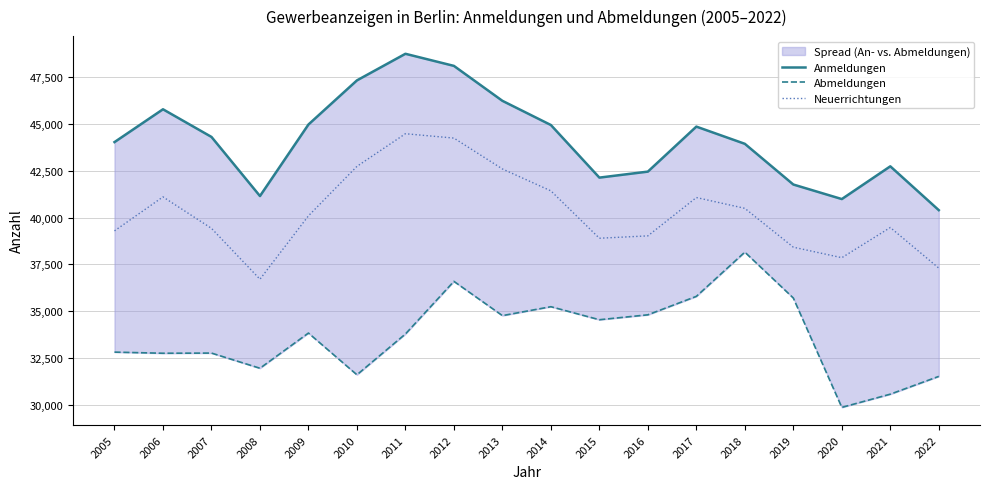

What is the sum of the Anmeldungen values at 2006 and 2019?

87518